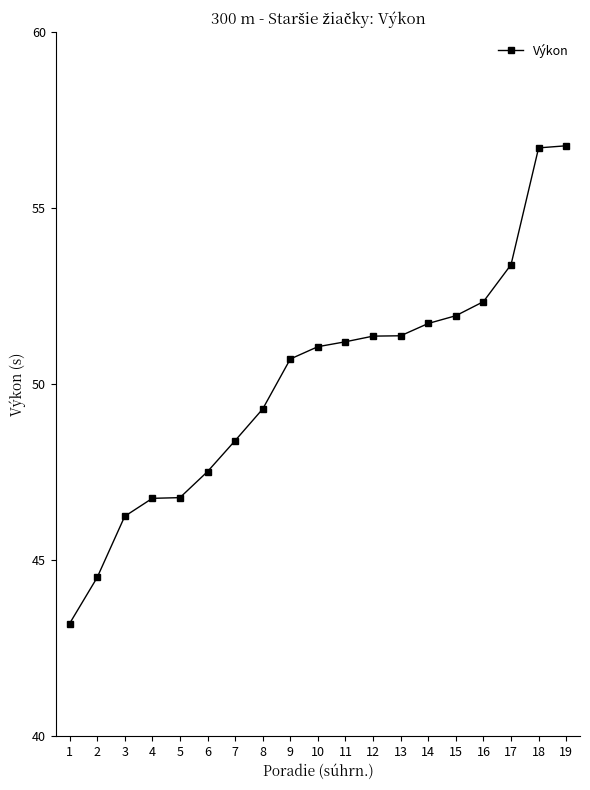

What is the smallest value displayed?

43.2